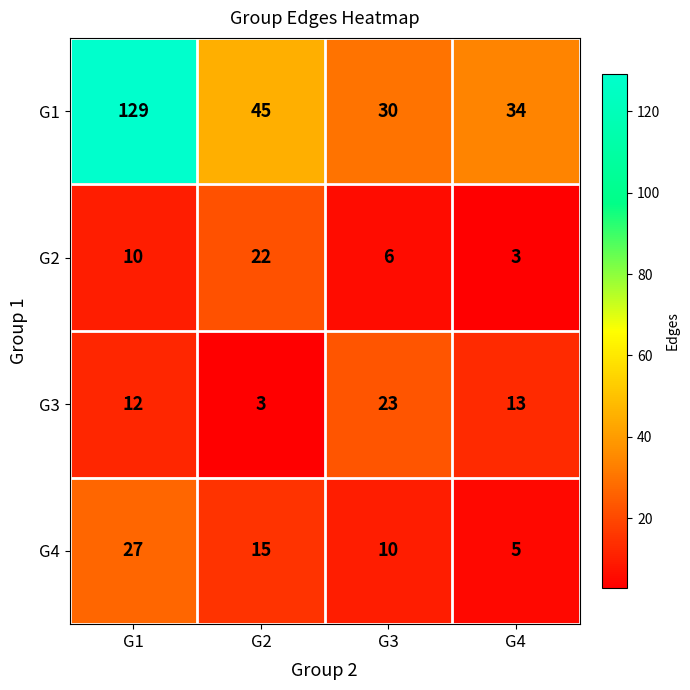

True or false: G1 has a value of 129 at G1.

True